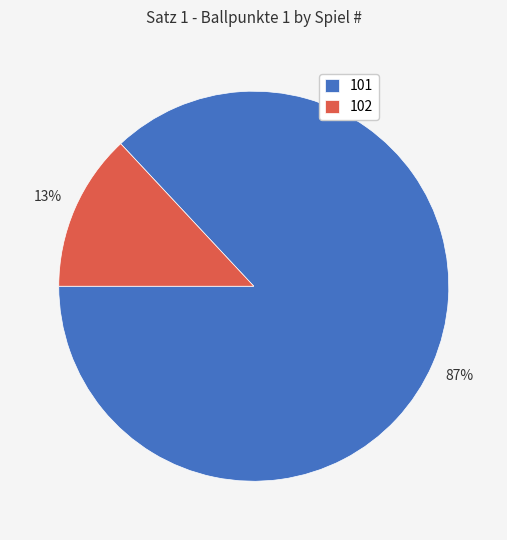

To the nearest percent, what is the difference between the largest and smallest slice percentages?

74%